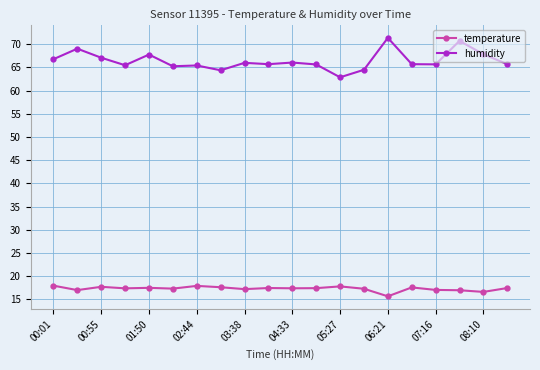

What is the value of the temperature point at the 9th from the left?

17.2